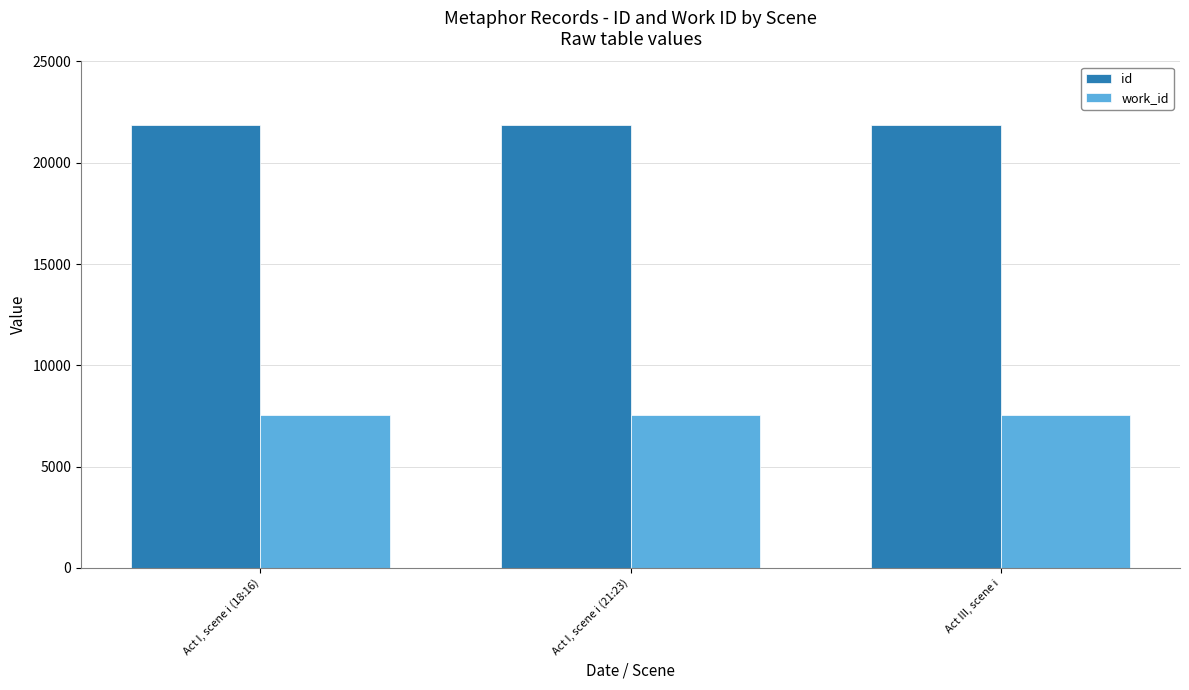

List the series in order of their peak value, lowest first.

work_id, id